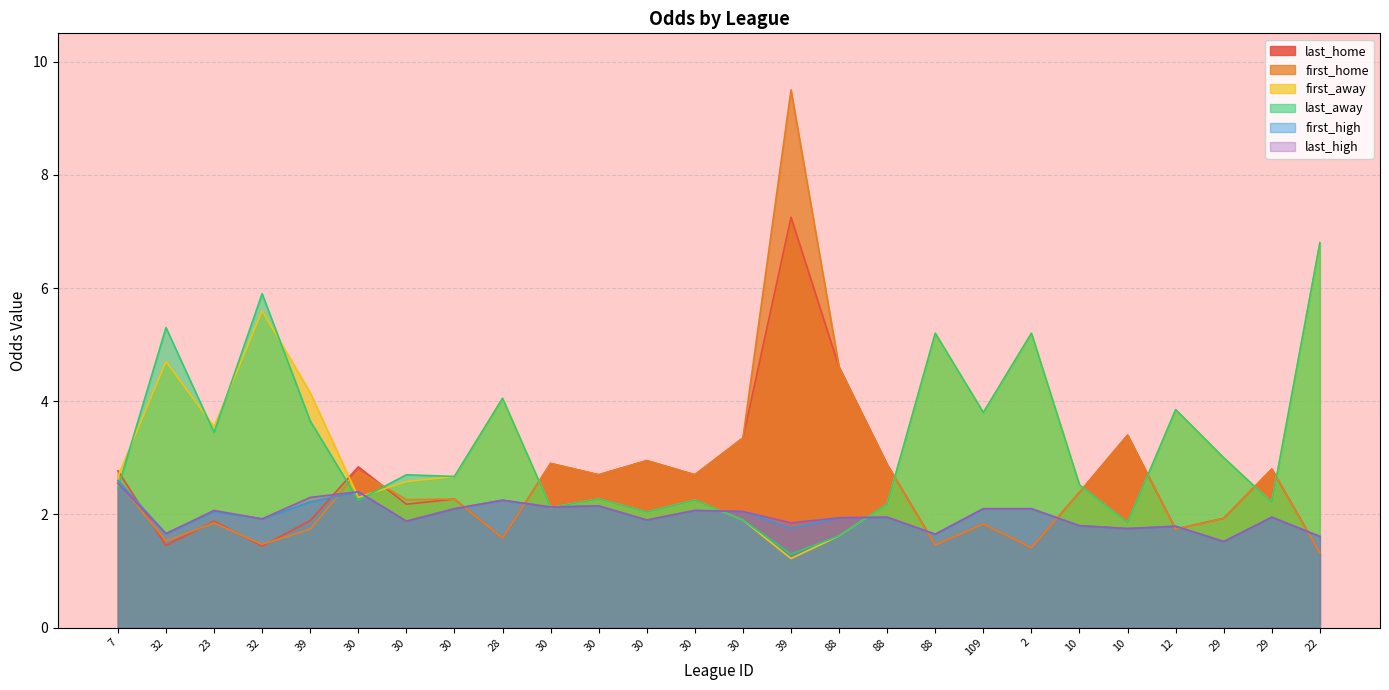

True or false: first_home has more than 0 points higher than both neighbors.

True